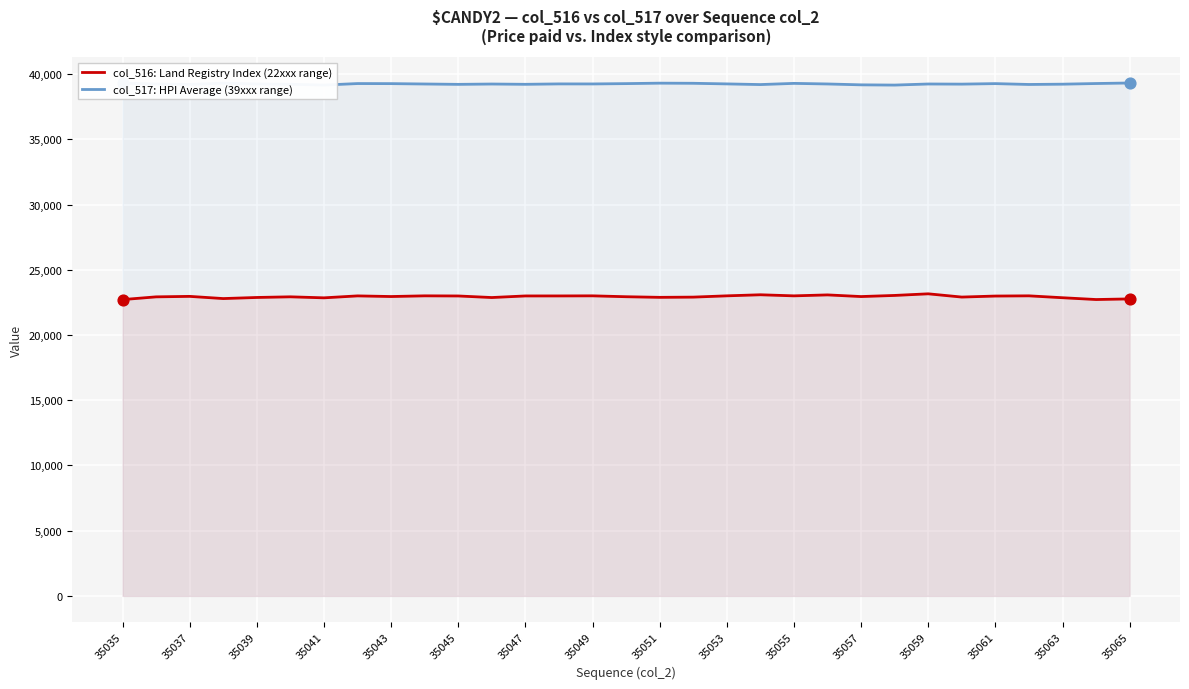

What is the total value across all series at 35035?

62018